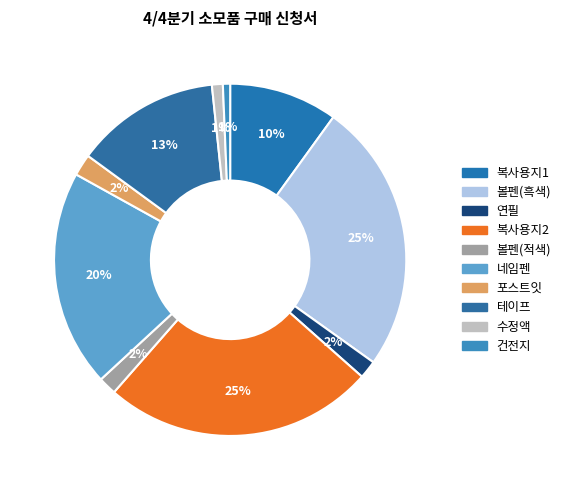

How many slices are in this pie chart?

10